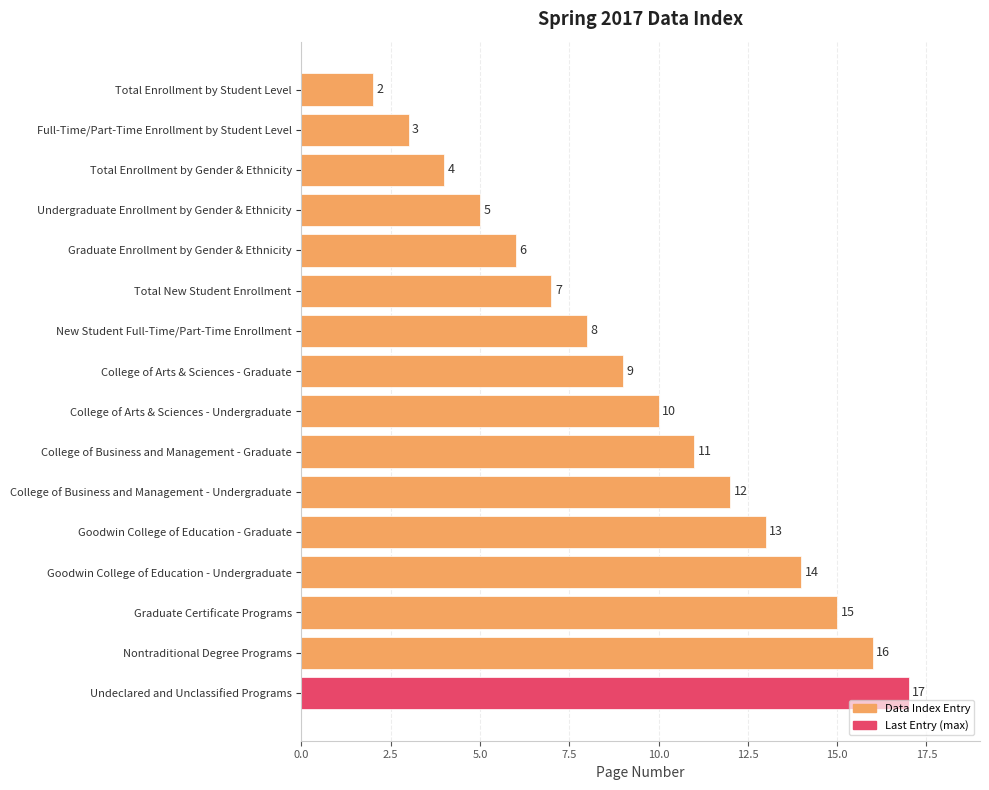

What is the difference between the maximum and minimum values?

15